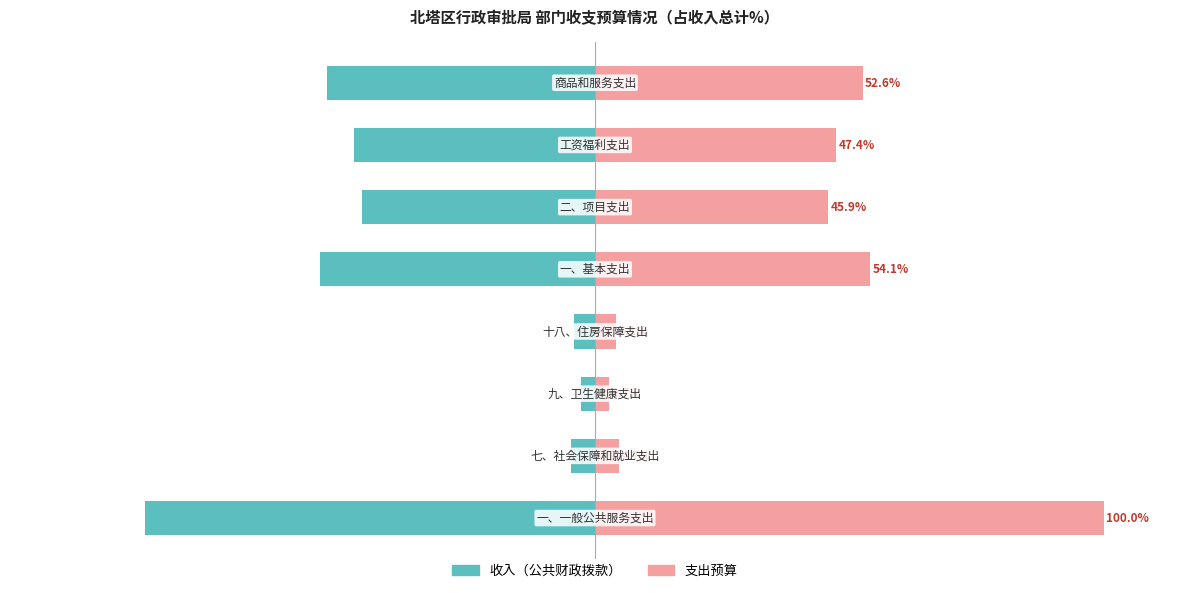

How many values in the 收入（公共财政拨款） series are below -45?

5